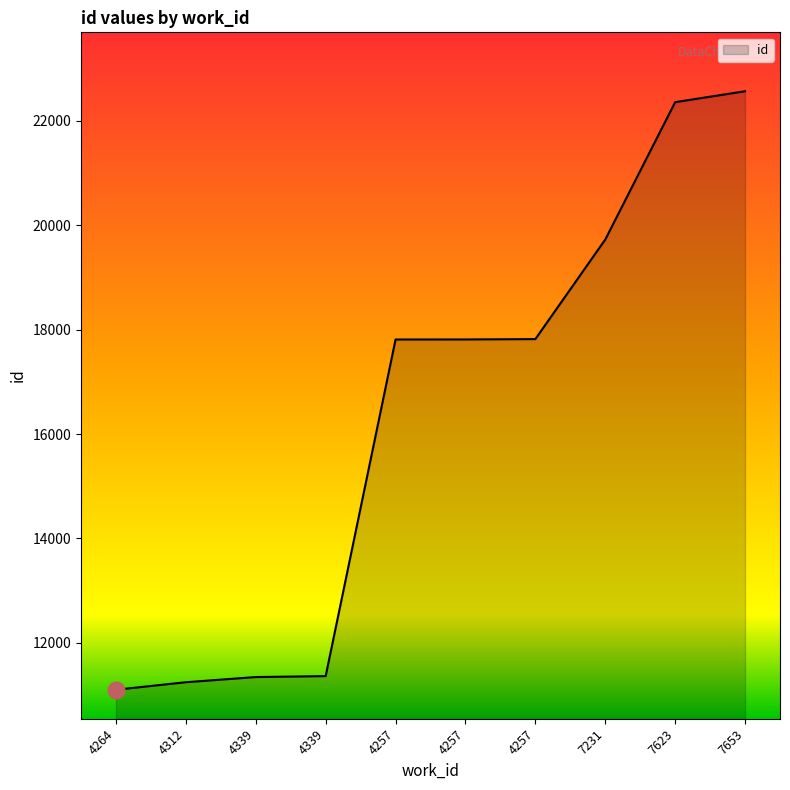

Reading right to left, extract all data points from this chart.

7653=22566	7623=22357	7231=19726	4257=17819	4257=17812	4257=17811	4339=11364	4339=11346	4312=11247	4264=11103